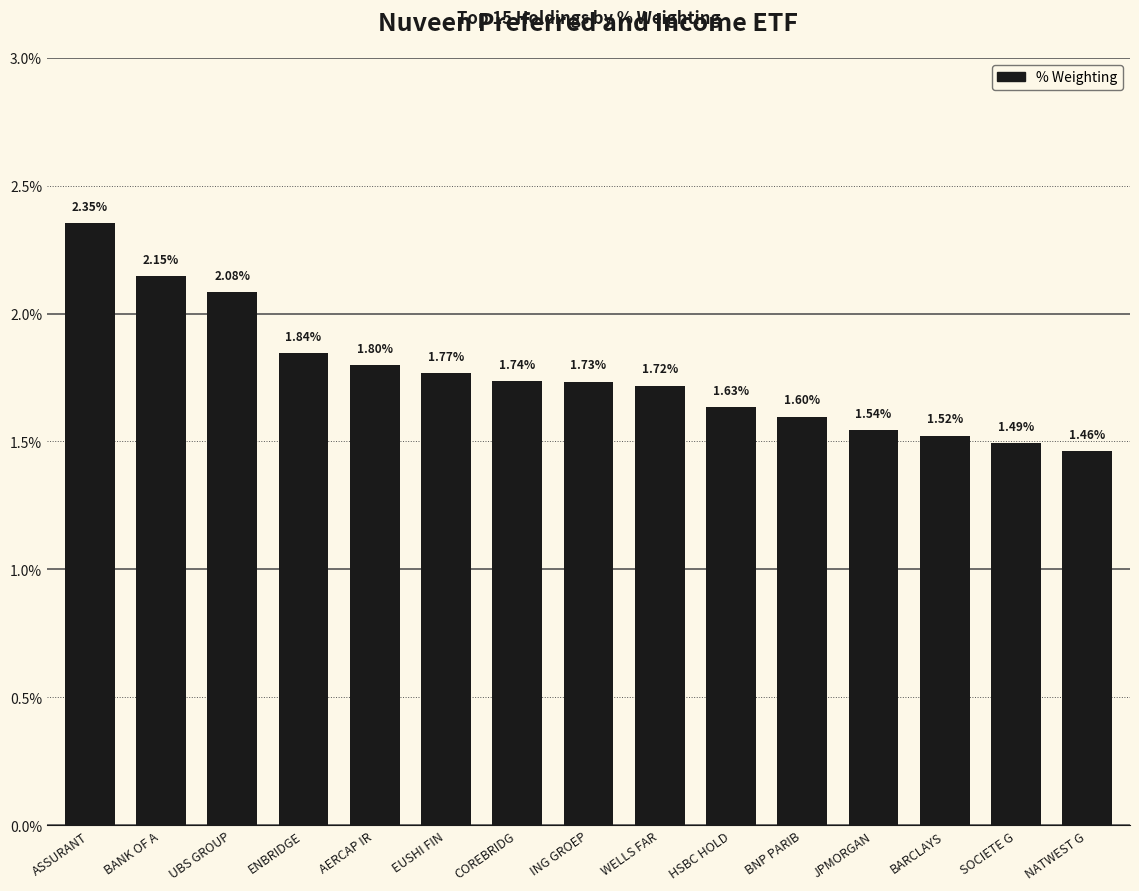

What is the label of the 6th bar from the right?

HSBC HOLD